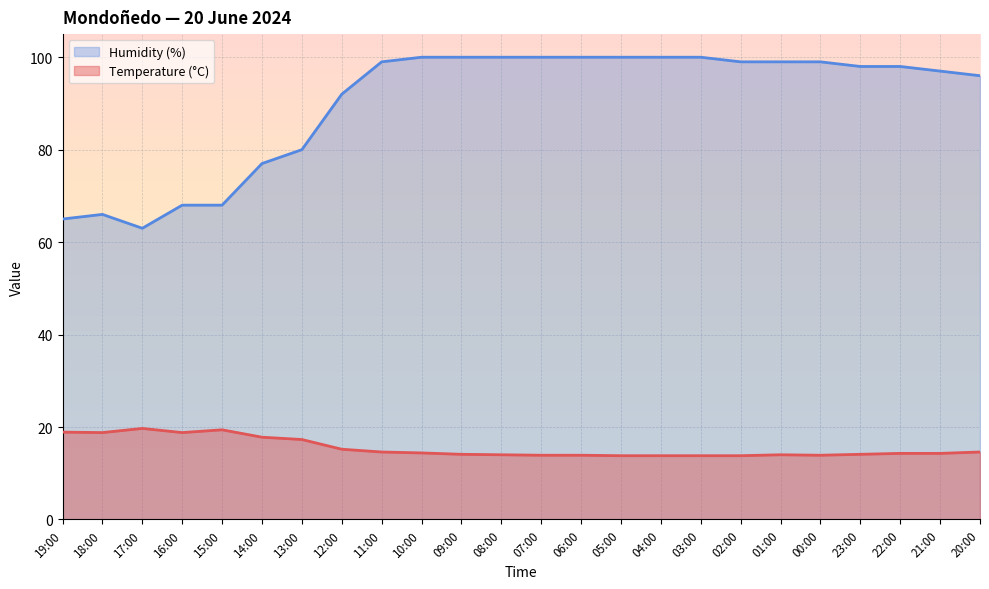

True or false: Temperature (°C) and Humidity (%) cross at least once.

False